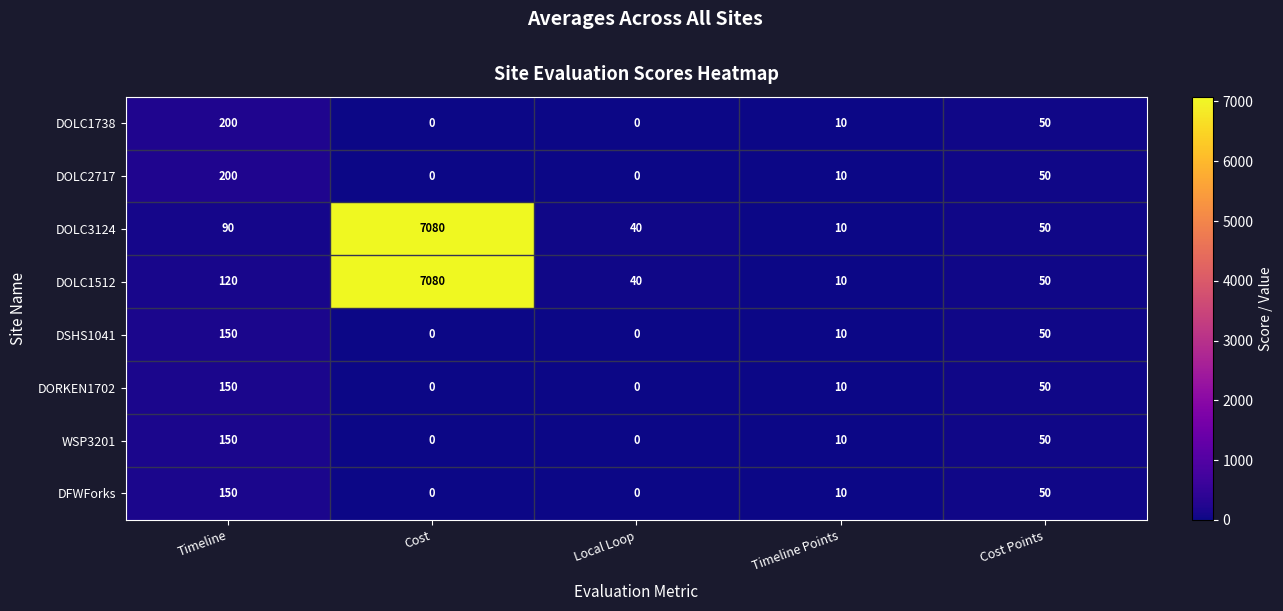

What is the spread (max minus min) of values at Timeline?

110